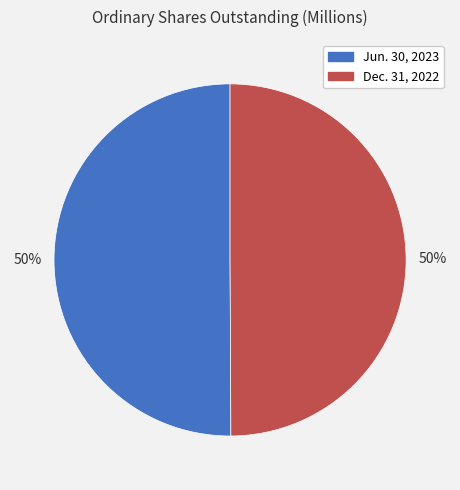

To the nearest percent, what is the average slice percentage?

50%